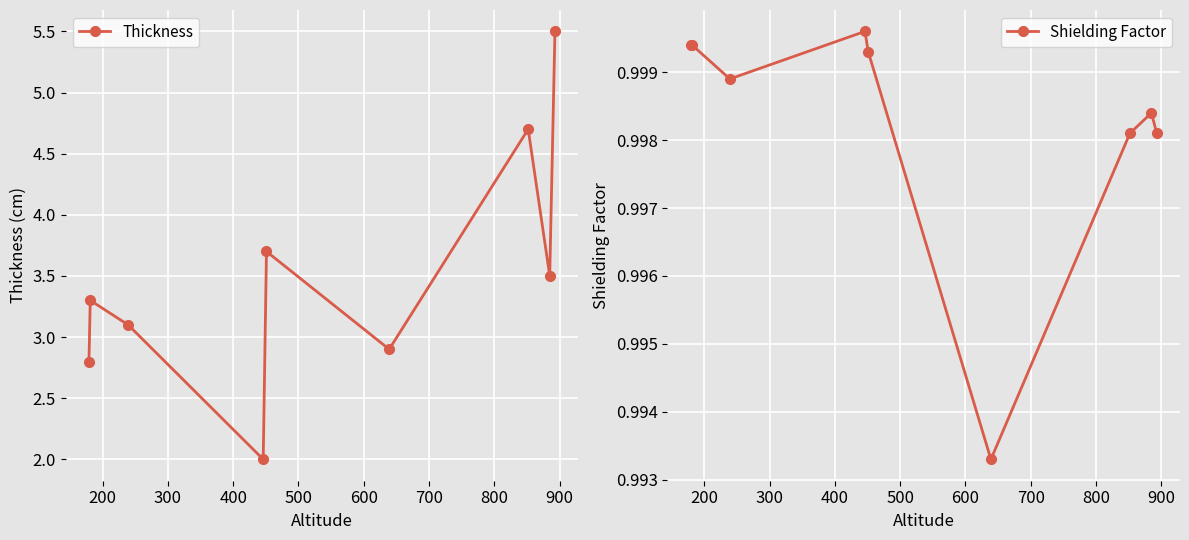

True or false: Thickness has more than 2 points higher than both neighbors.

True